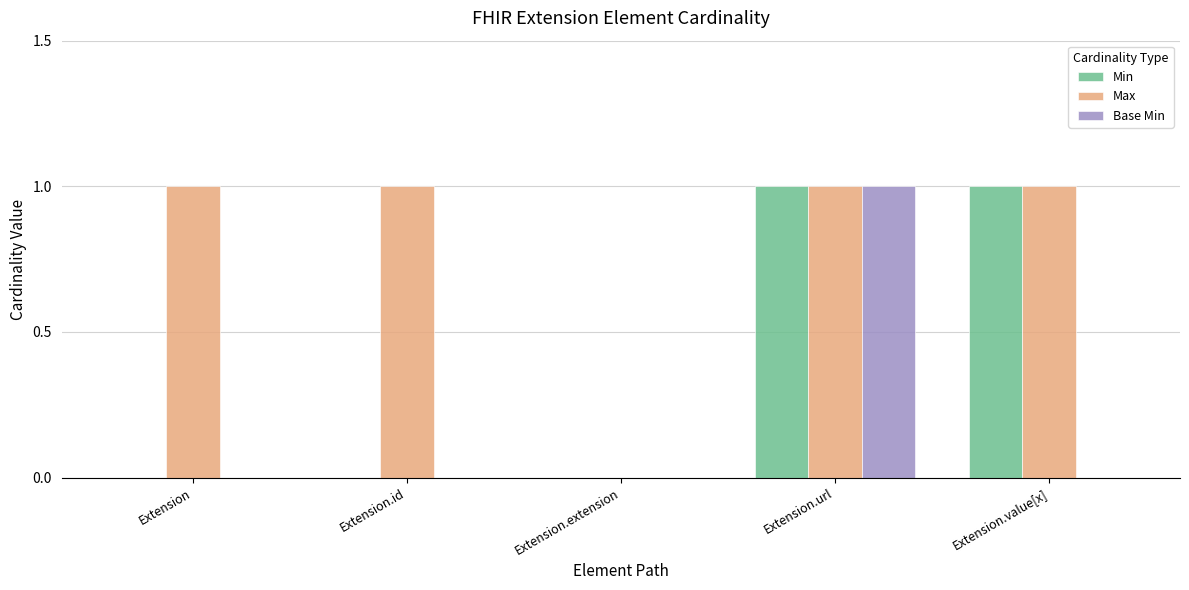

At which category is the sum across all series the highest?

Extension.url